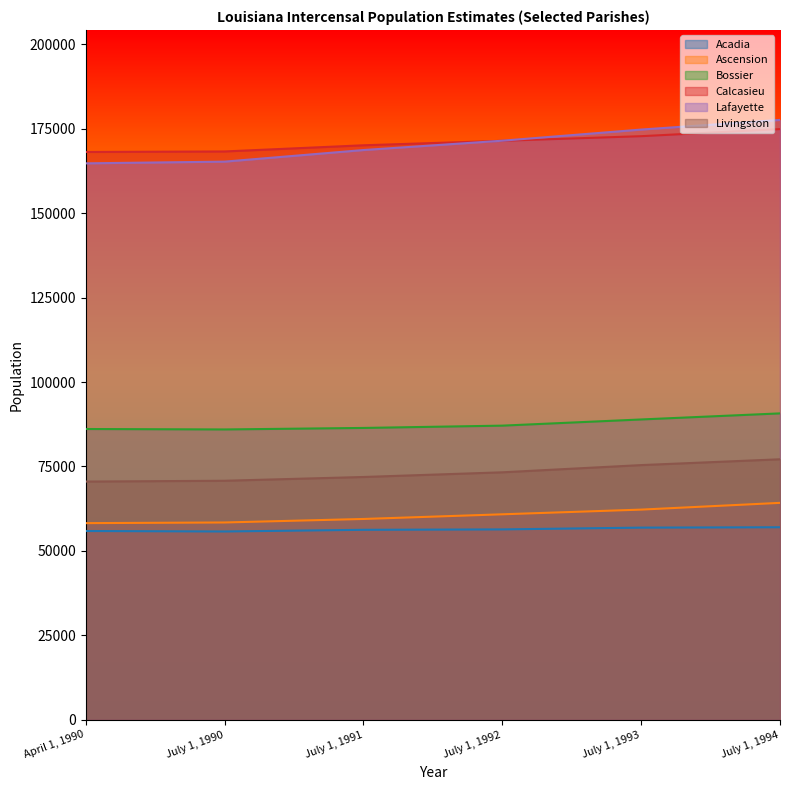

What is the average value of the Bossier series?

87527